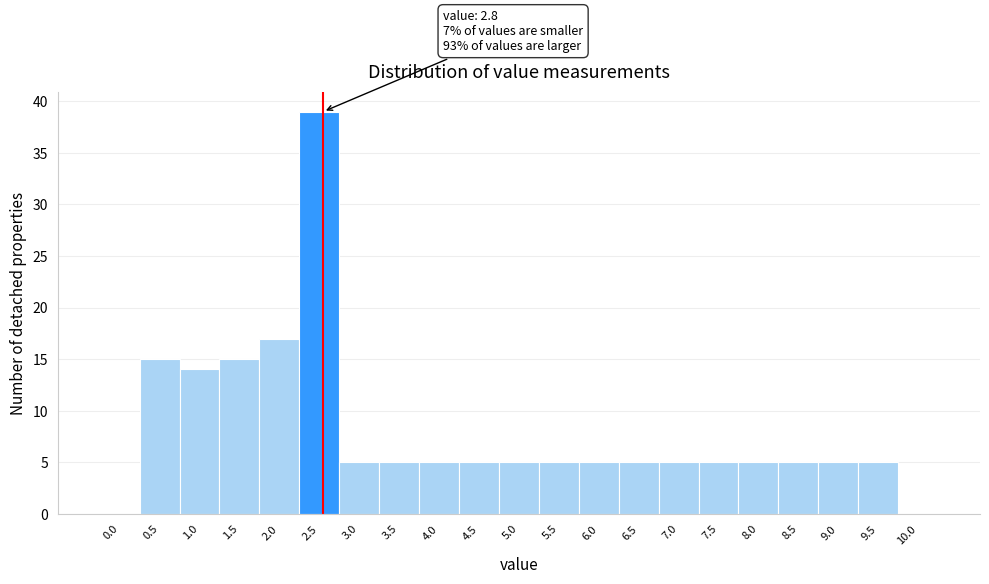

Reading left to right, list all the values displayed in this chart.

0.0=0	0.5=15	1.0=14	1.5=15	2.0=17	2.5=39	3.0=5	3.5=5	4.0=5	4.5=5	5.0=5	5.5=5	6.0=5	6.5=5	7.0=5	7.5=5	8.0=5	8.5=5	9.0=5	9.5=5	10.0=0